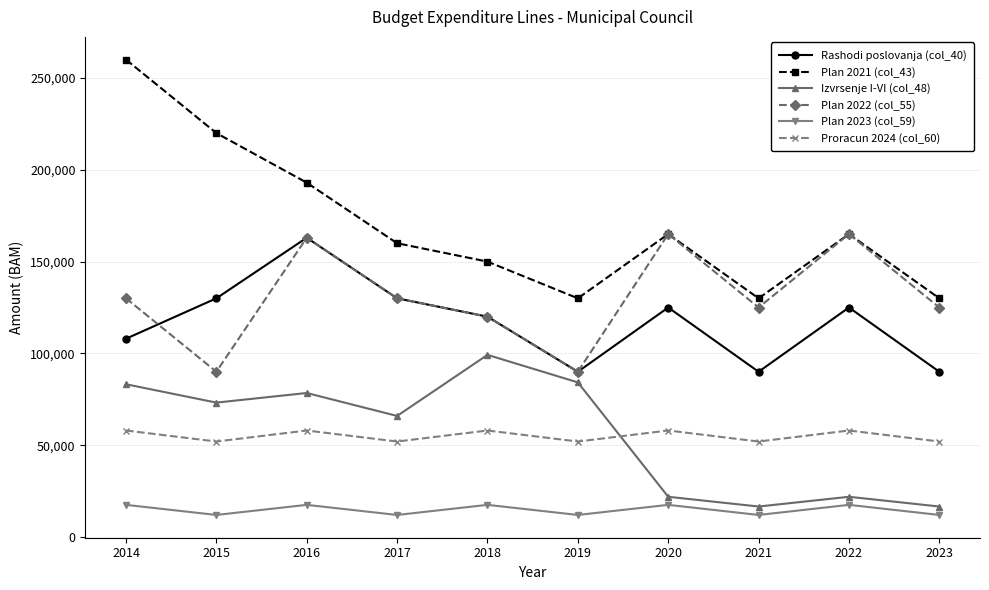

How many categories are shown in the chart?

10